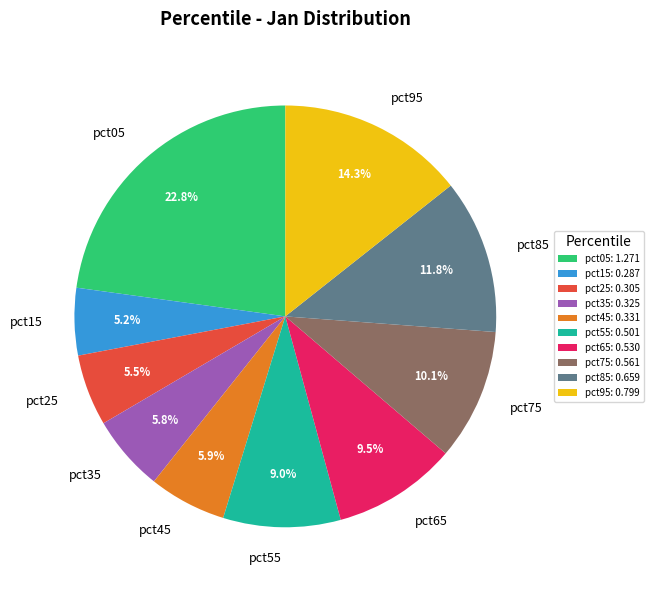

How much of the chart is everything except pct65?

90.5%